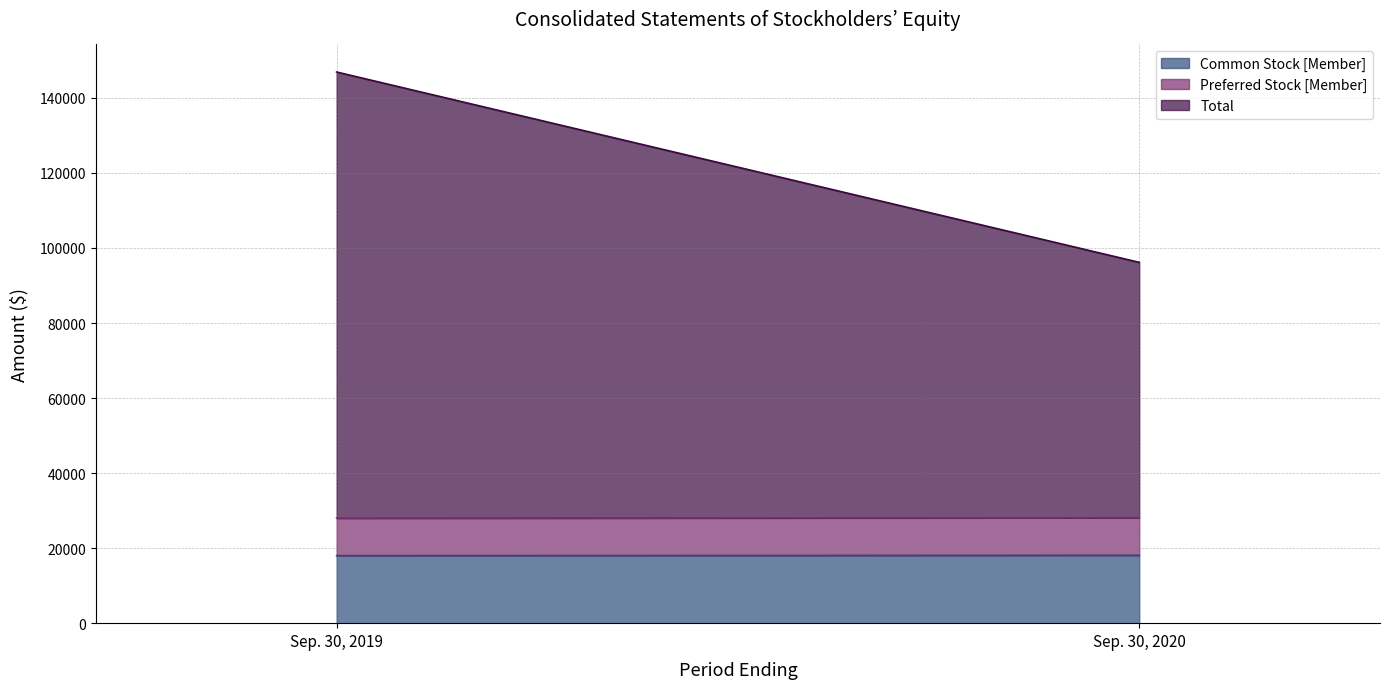

What are all the series names shown in the legend?

Common Stock [Member], Preferred Stock [Member], Total